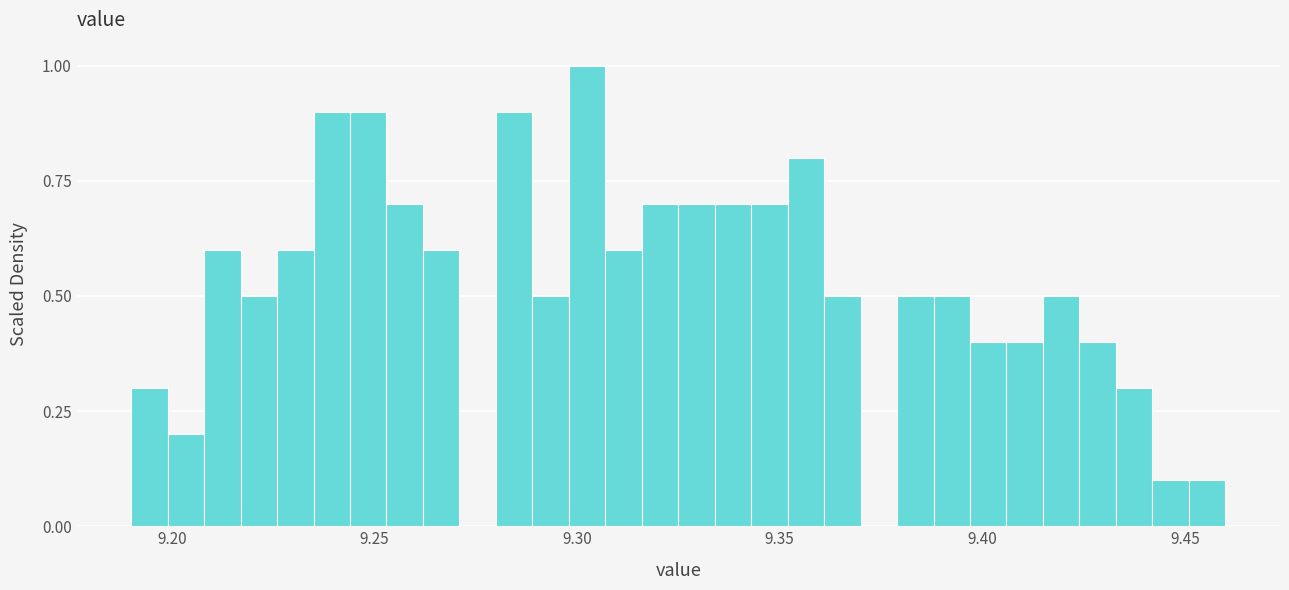

Read against the x-axis, roughly where is the centre of the tallest bar?

9.305